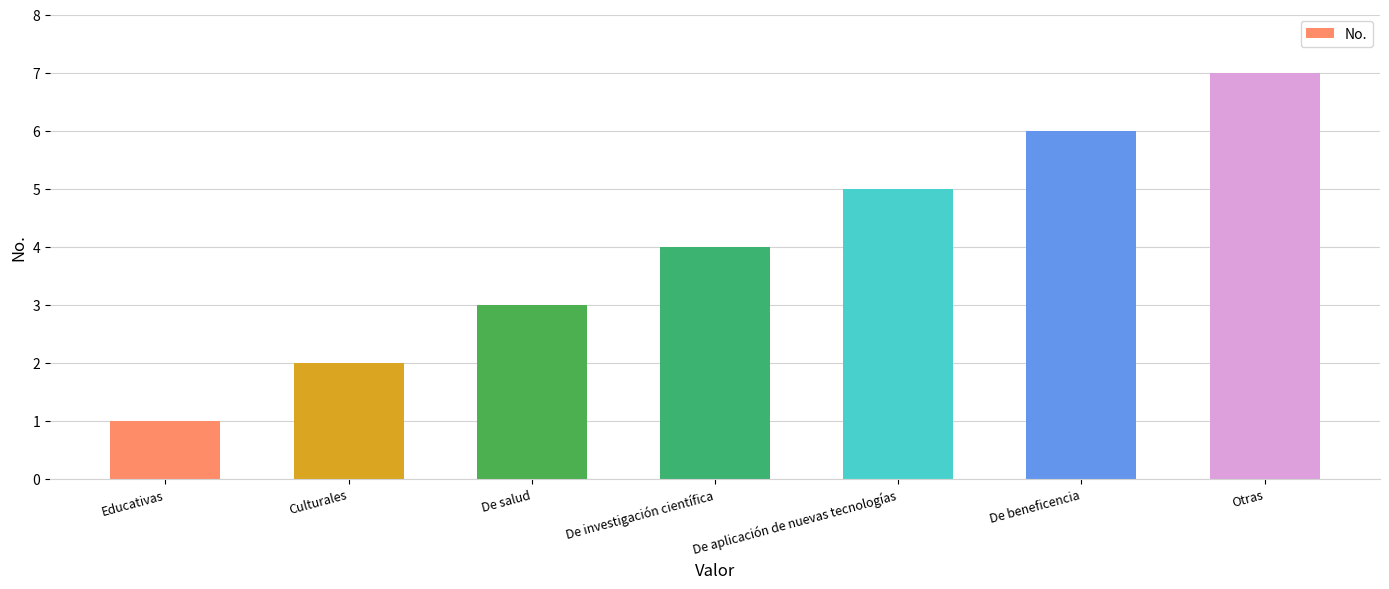

What is the minimum value shown in the chart?

1